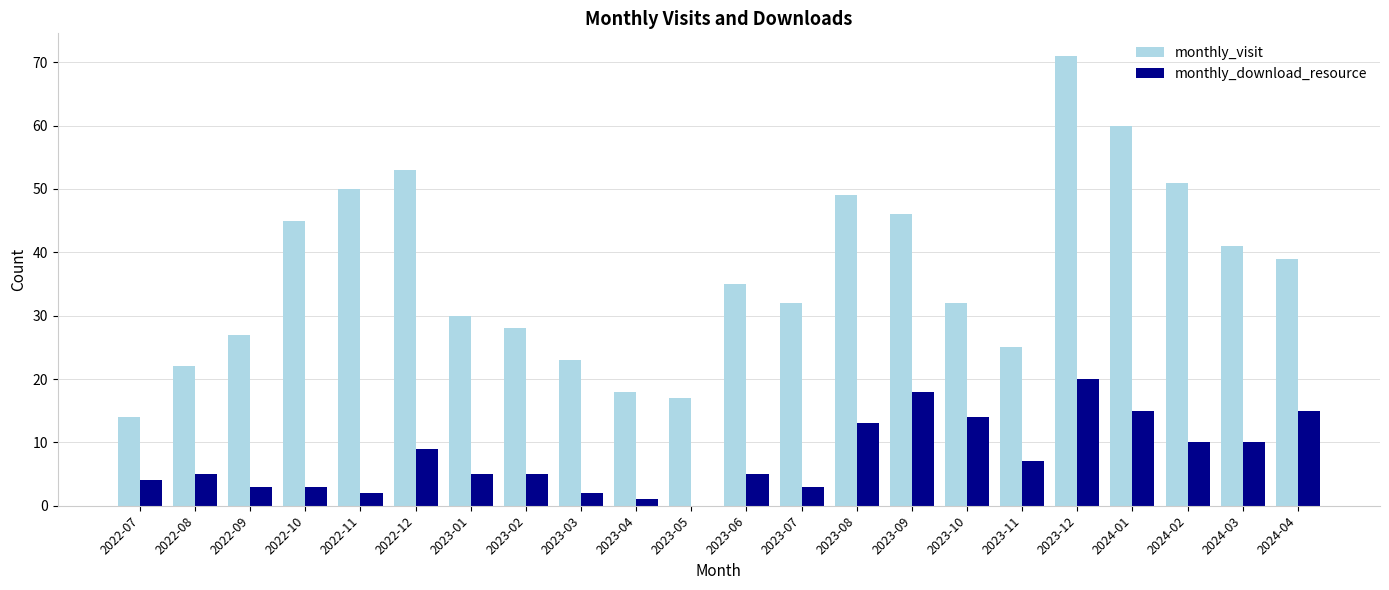

What is the sum of all monthly_download_resource values?

169